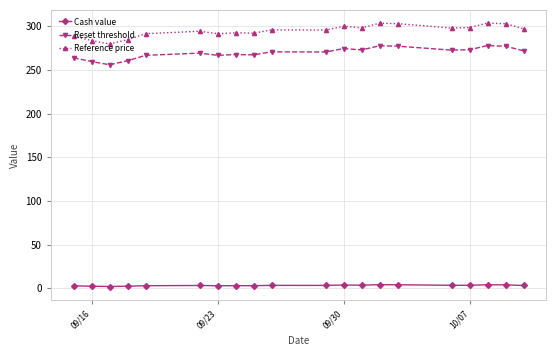

Which series has the largest total across all categories?

Reference price